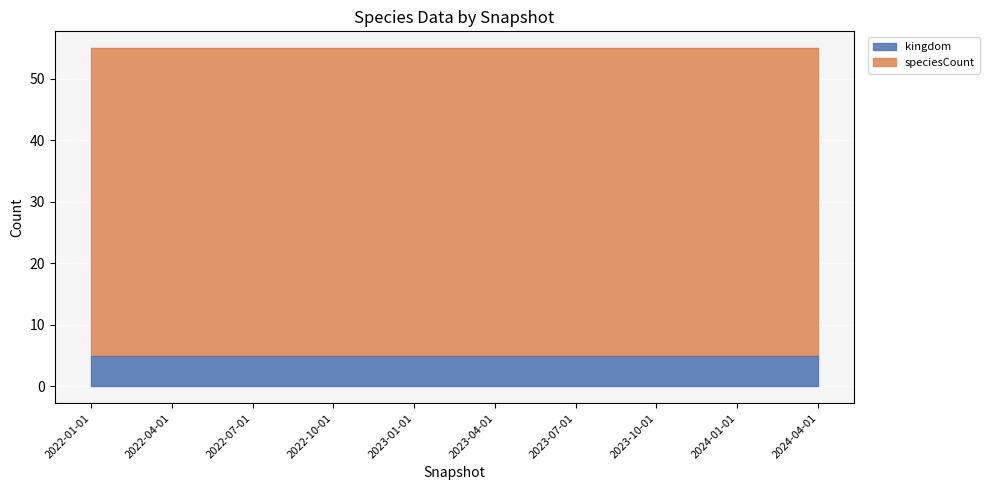

How many series are shown in this chart?

2